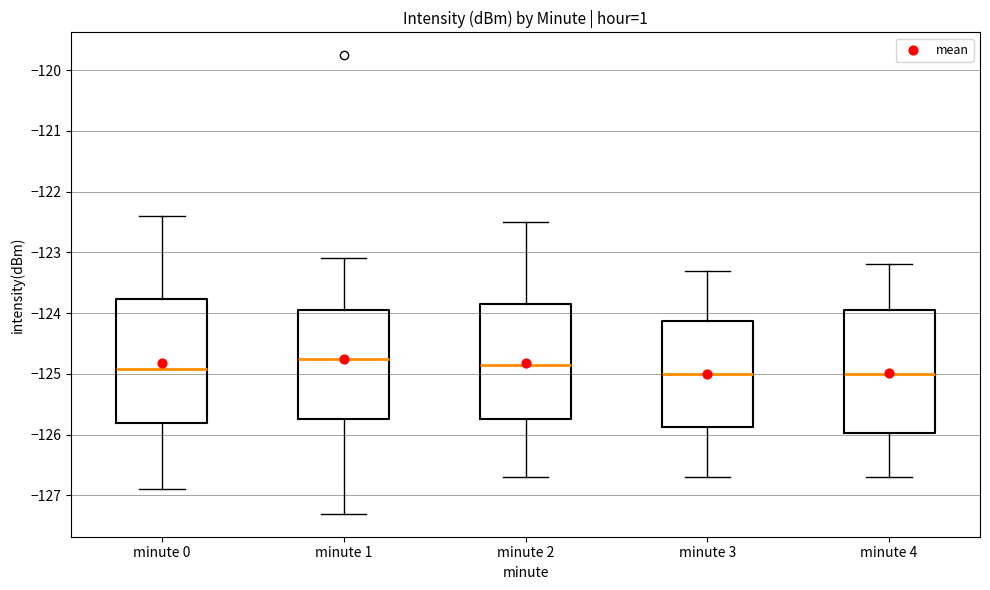

Reading left to right, read every box against the y-axis: the position of its median line, the range the box covers, and the ends of its whiskers. The values are not printed on the chart, so give them approximately, as read against the axis.

minute 0: median -124.9, box -125.8 to -123.8, whiskers -126.9 to -122.4
minute 1: median -124.7, box -125.7 to -123.9, whiskers -127.3 to -123.1
minute 2: median -124.8, box -125.7 to -123.8, whiskers -126.7 to -122.5
minute 3: median -125.0, box -125.9 to -124.1, whiskers -126.7 to -123.3
minute 4: median -125.0, box -126.0 to -123.9, whiskers -126.7 to -123.2